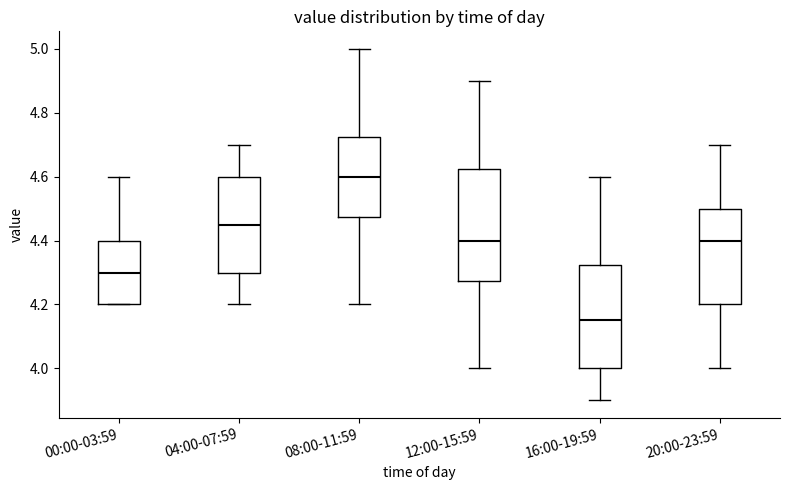

Where does the median line of the box for 16:00-19:59 sit on the y-axis? The values are not printed on the chart, so give them approximately, as read against the axis.

4.16